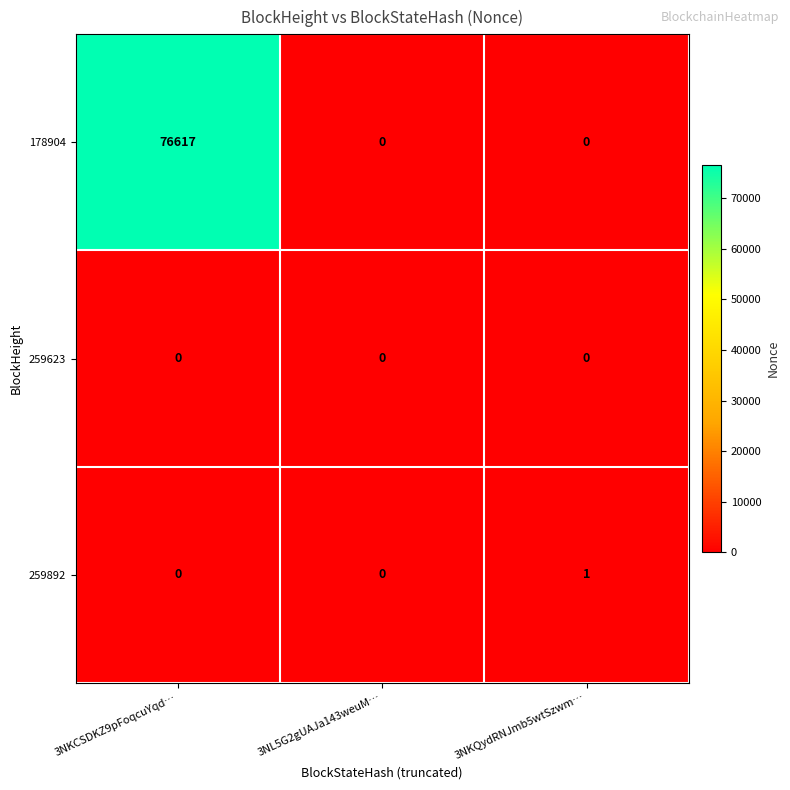

What is the greatest value displayed?

76617